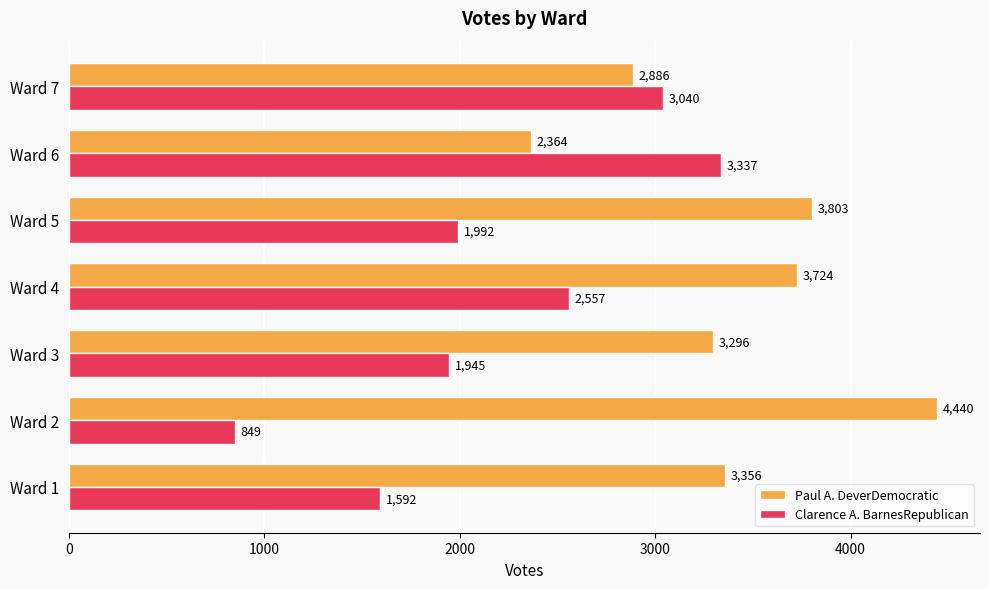

At which category is the sum across all series the highest?

Ward 4